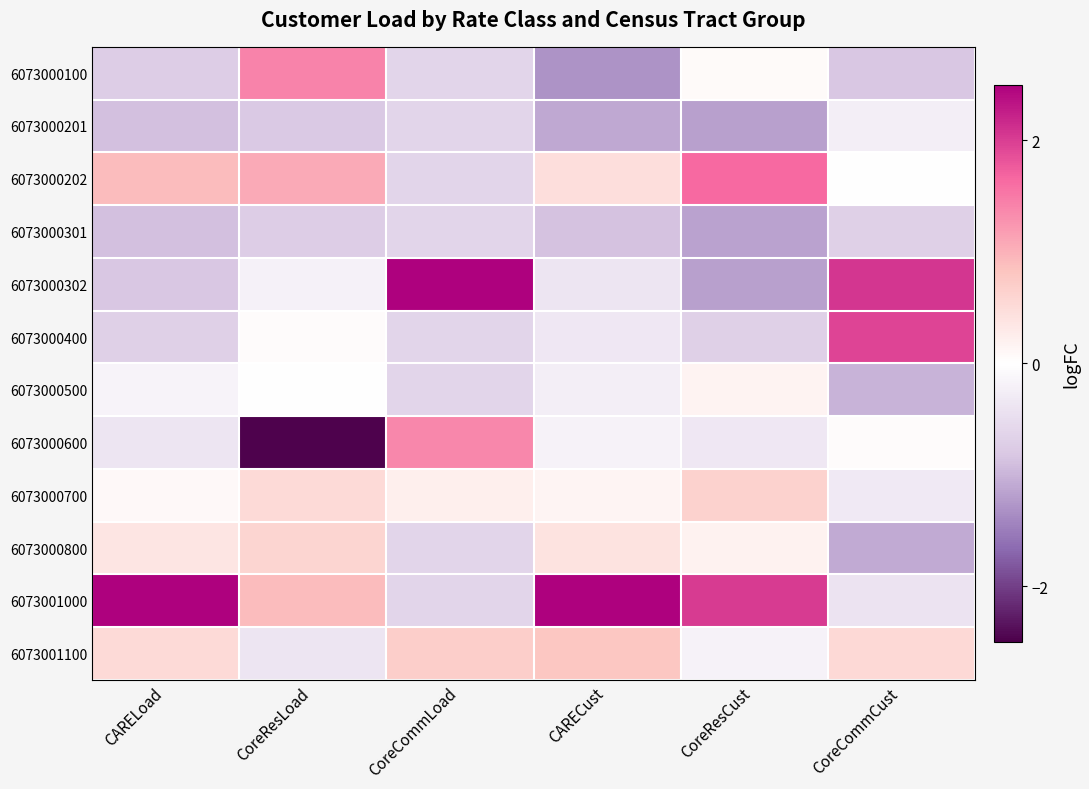

How many series are shown in this chart?

12